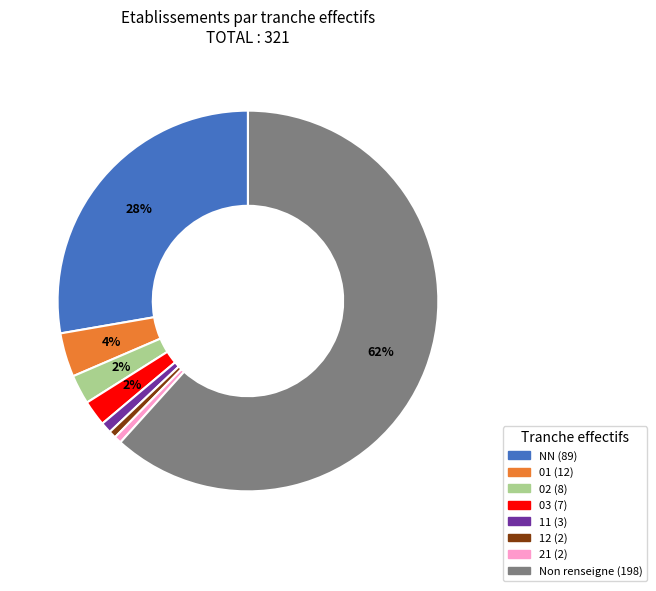

To the nearest percent, what is the average slice percentage?

12%